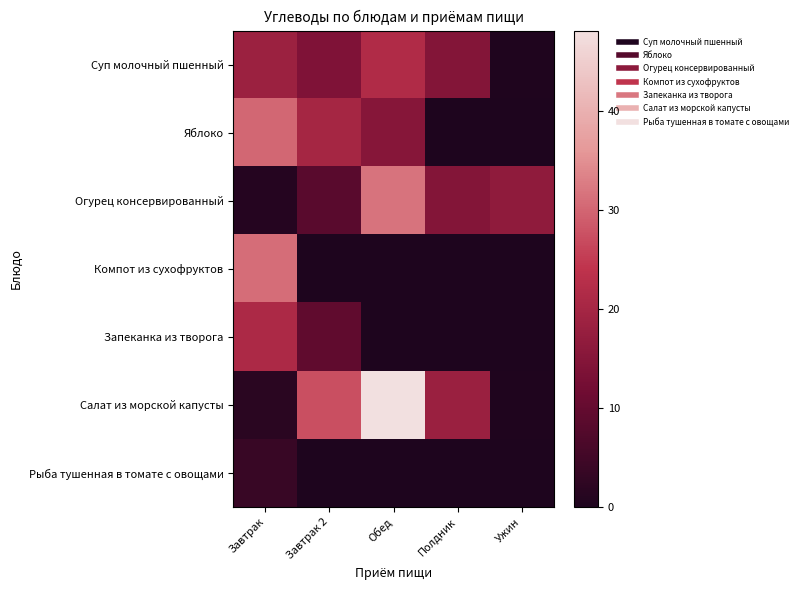

Which series changed the most between Завтрак 2 and Обед?

Огурец консервированный